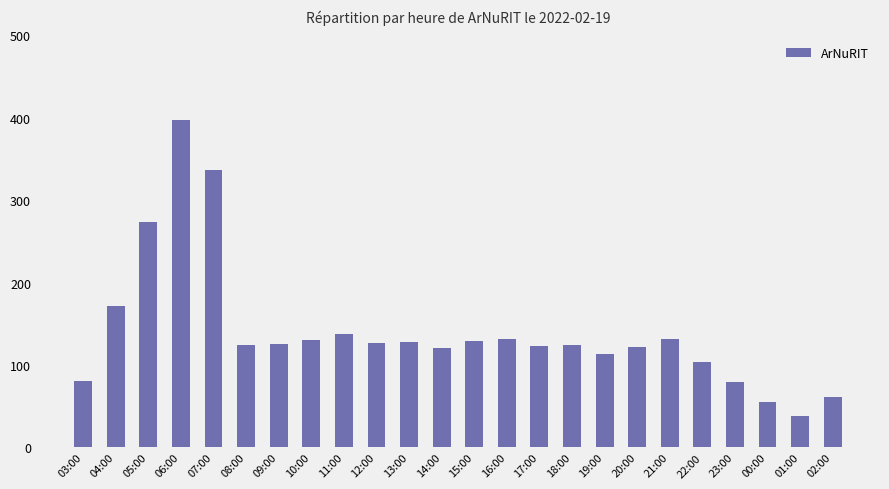

The chart shows a value of 123 at 17:00. True or false?

True